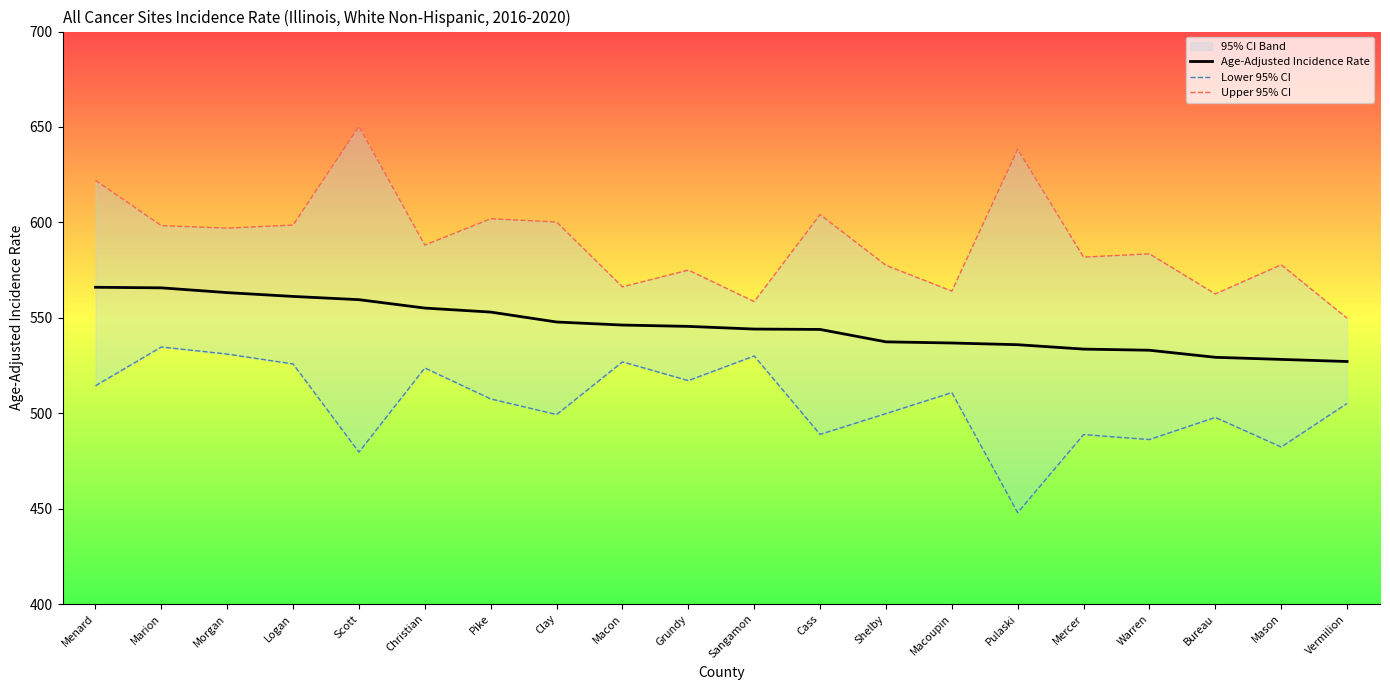

What is the difference between the maximum and minimum values in the Lower 95% CI series?

86.8